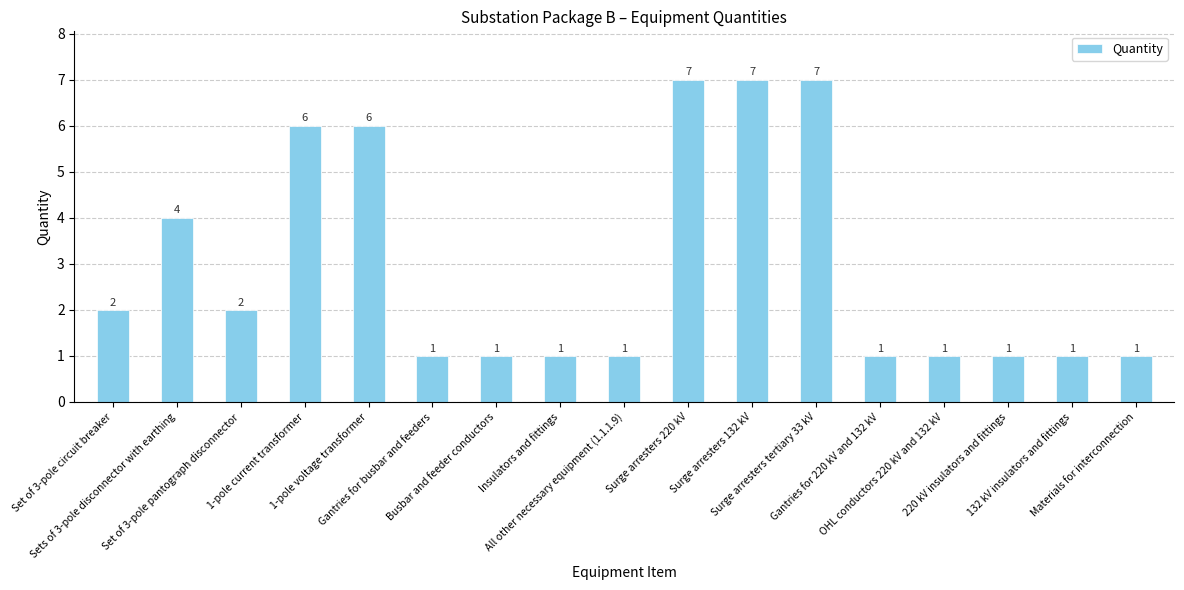

What is the sum of the values at 220 kV insulators and fittings and Surge arresters 220 kV?

8